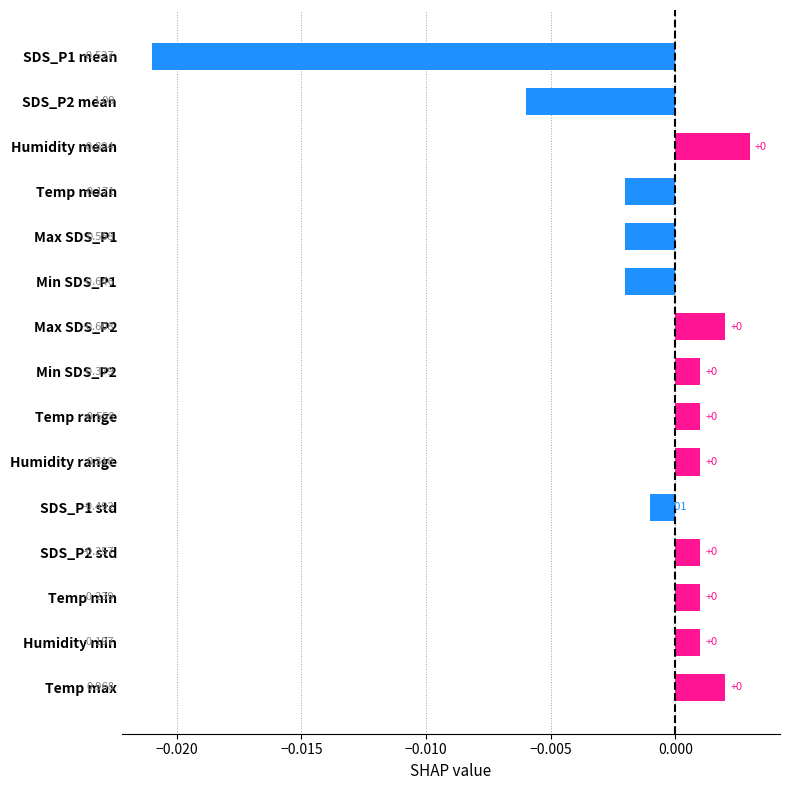

How many positive values are there?

9